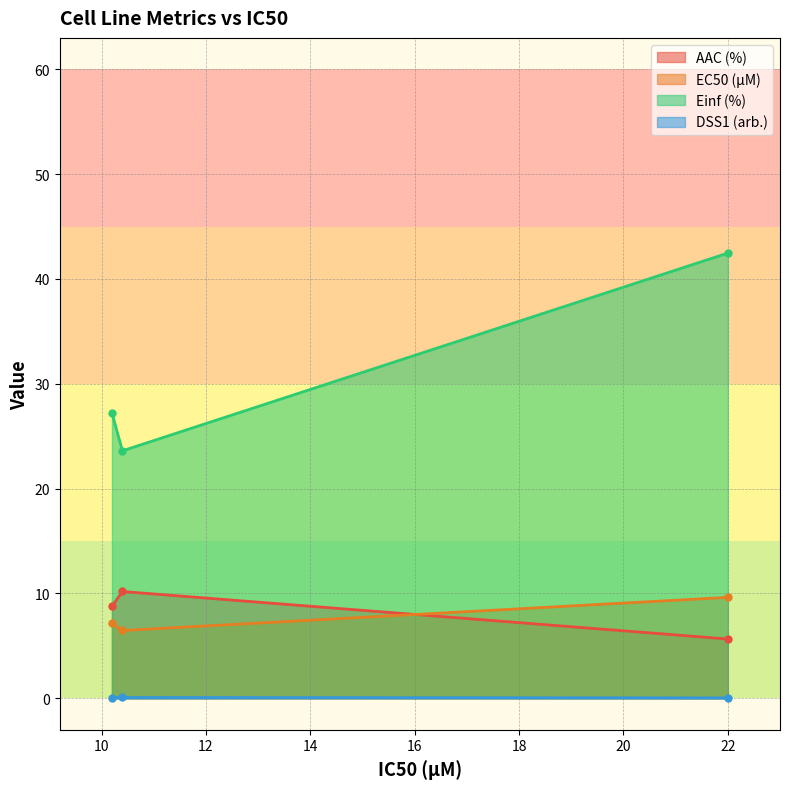

Where does the Einf (%) series first go above 27?

22